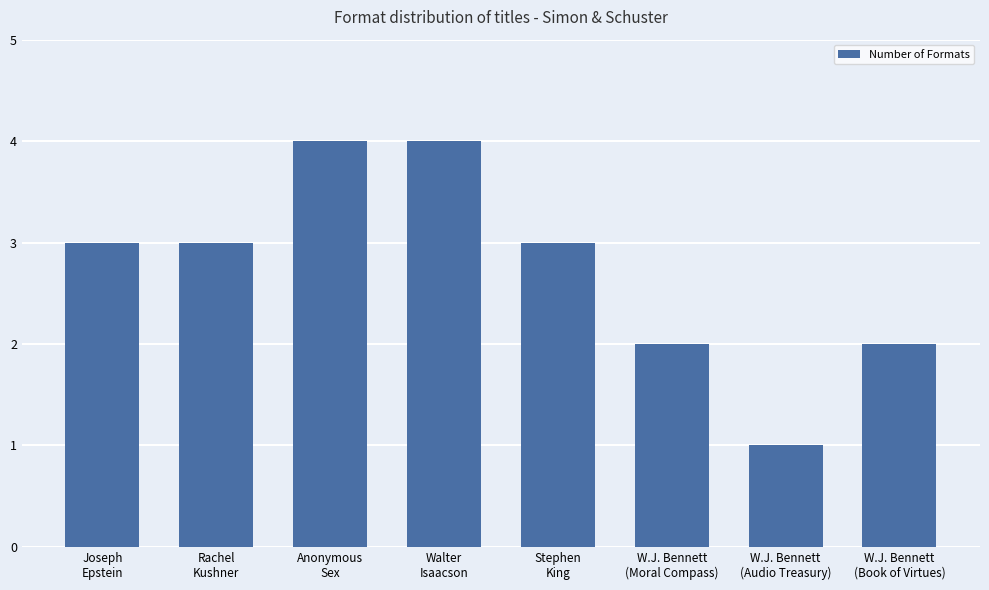

Between Joseph
Epstein and W.J. Bennett
(Moral Compass), which is larger?

Joseph
Epstein